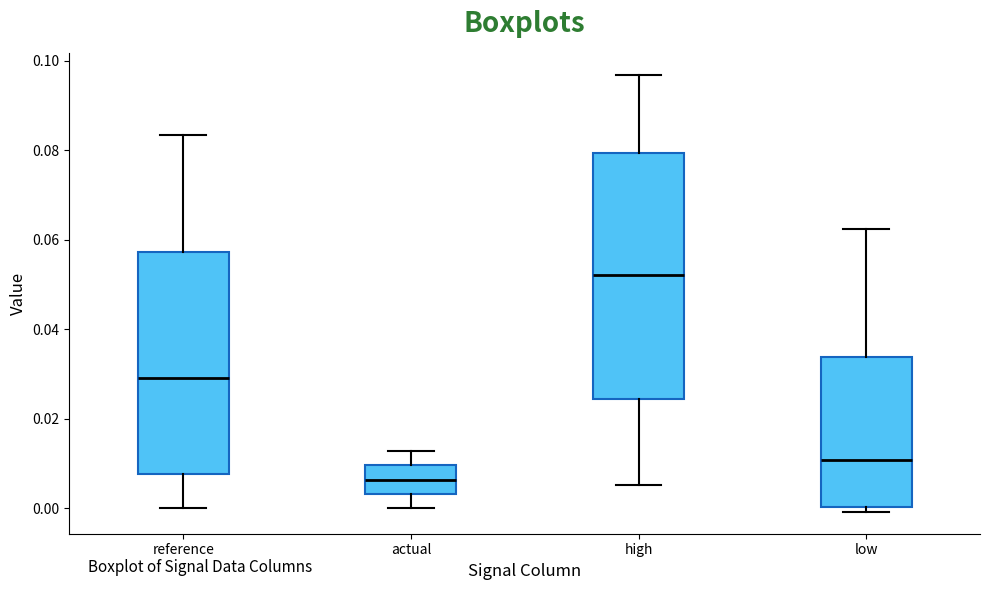

Where is the upper edge of the box for high on the y-axis? The values are not printed on the chart, so give them approximately, as read against the axis.

0.080